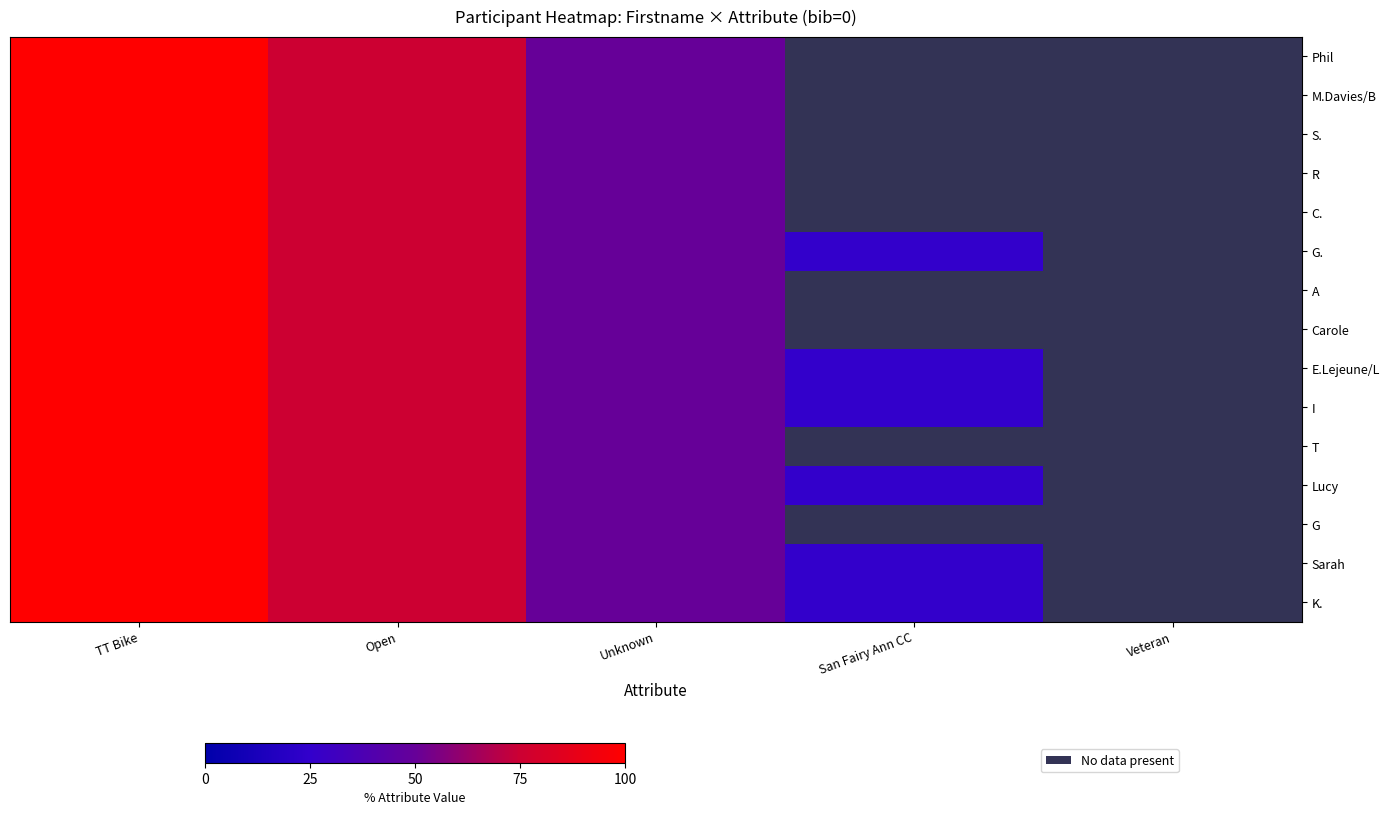

At which label does M.Davies/B reach its minimum?

Unknown